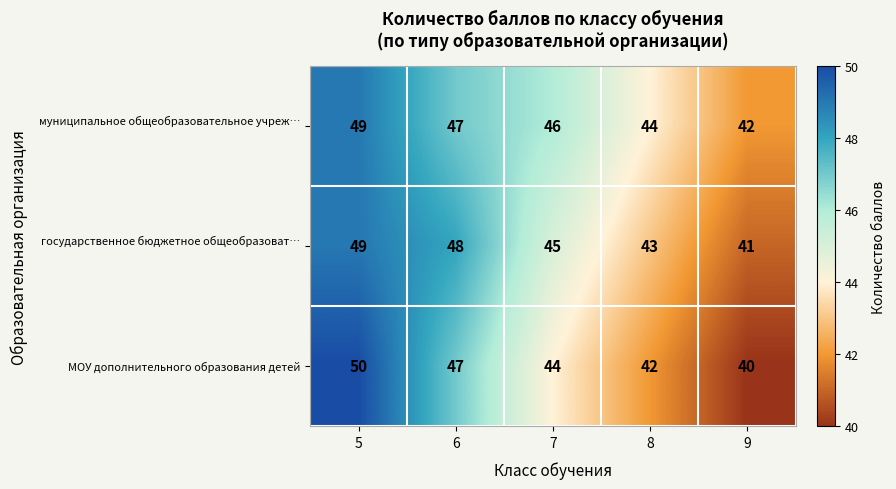

Which label corresponds to the smallest value in the chart?

9